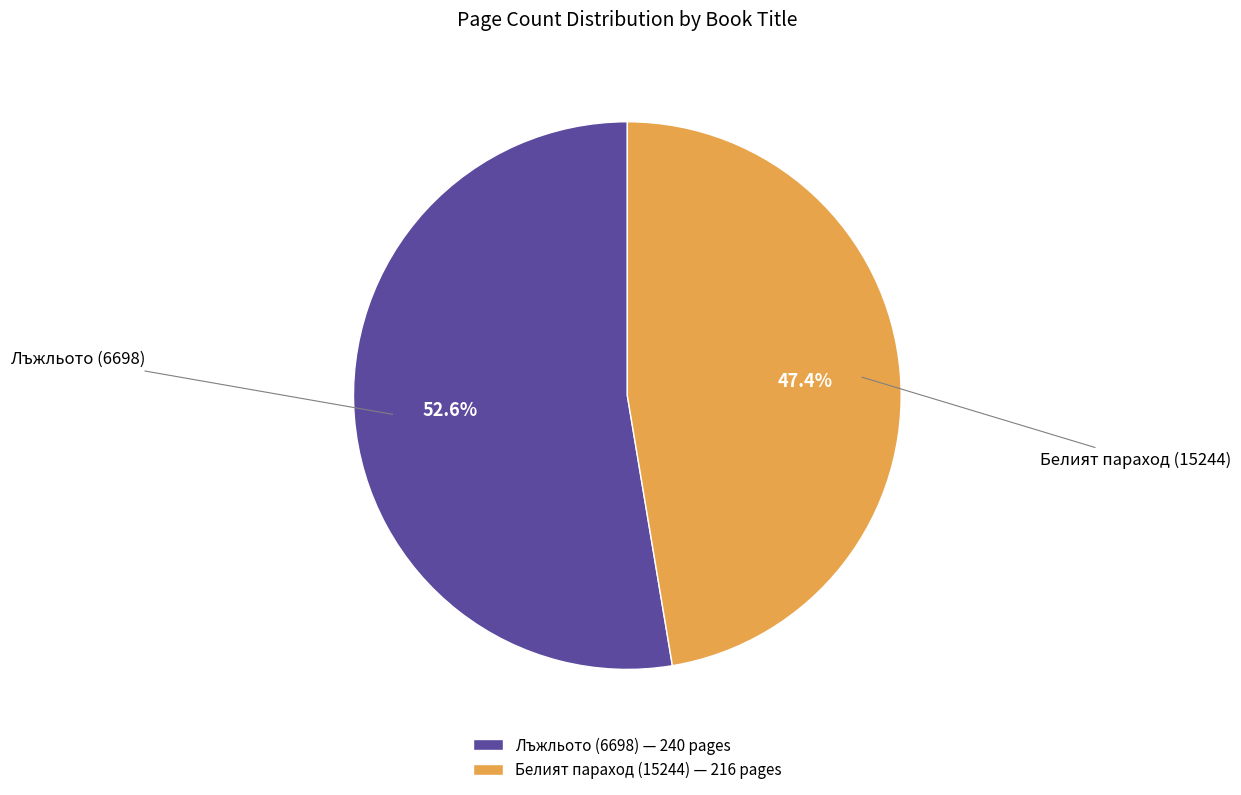

Is there any slice that represents more than half of the pie?

Yes